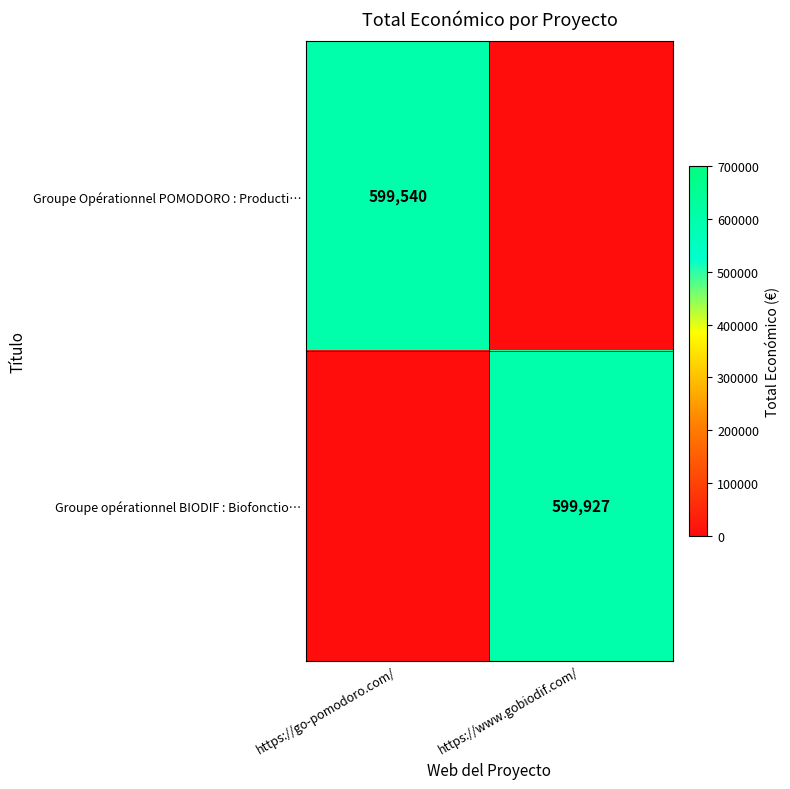

Count the number of data series in this chart.

2